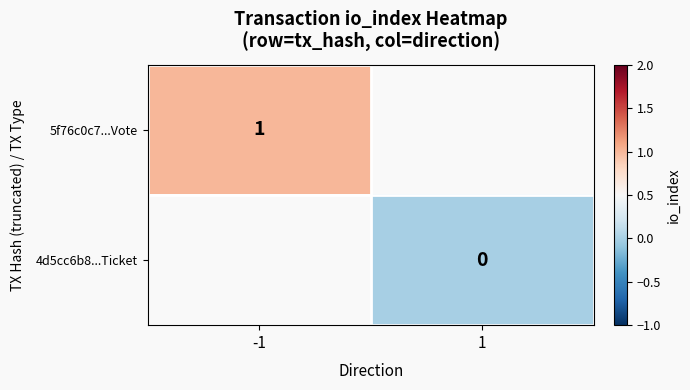

Is it true that 5f76c0c7...Vote equals 1 at -1?

True